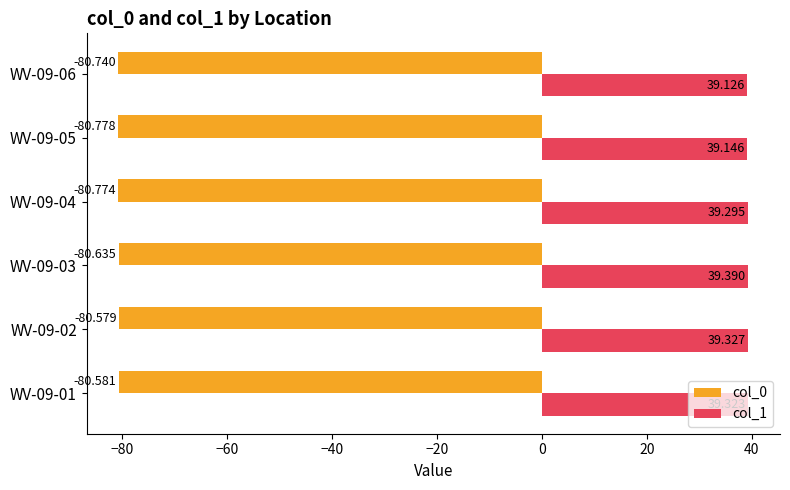

Is the value of col_0 at WV-09-01 greater than the value of col_1 at WV-09-01?

No